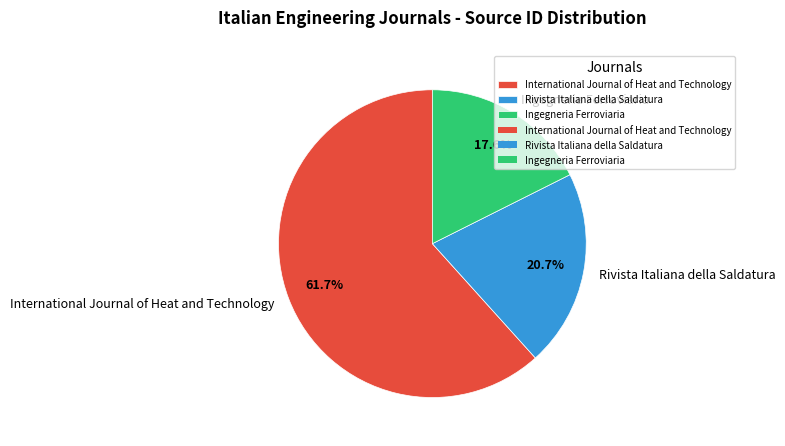

Count the number of slices in the pie.

3